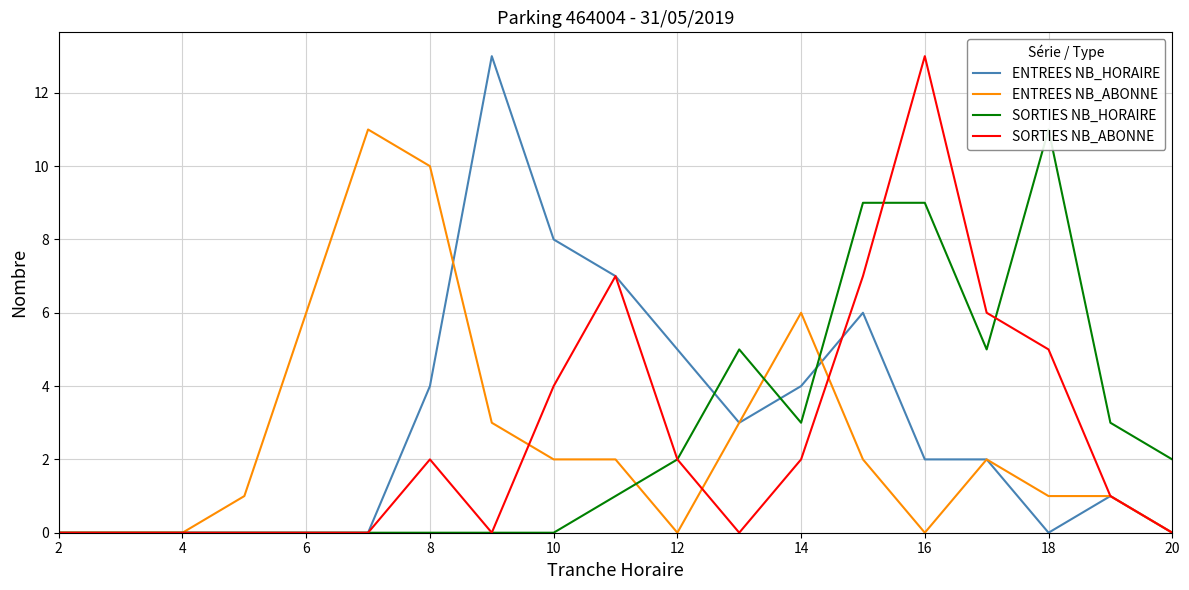

Is it true that ENTREES NB_ABONNE equals -4 at 2?

False